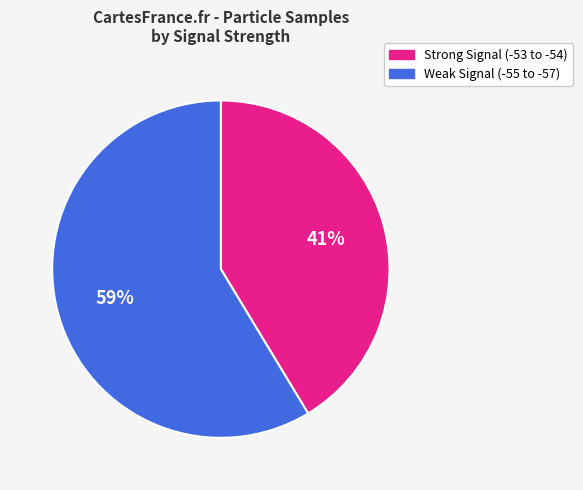

To the nearest percent, what portion does Strong Signal (-53 to -54) represent?

41%